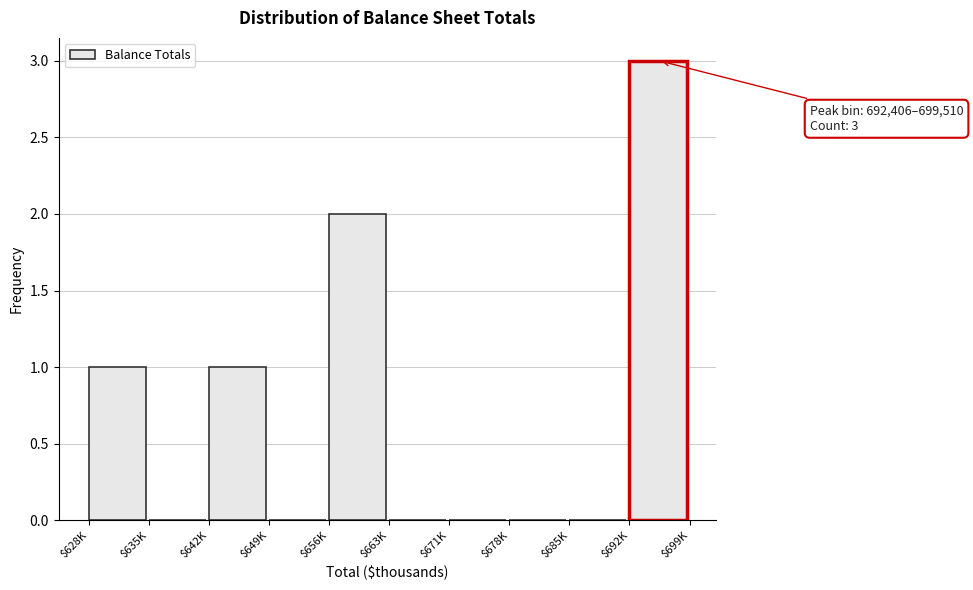

Is it true that the value at $635K is 1?

False